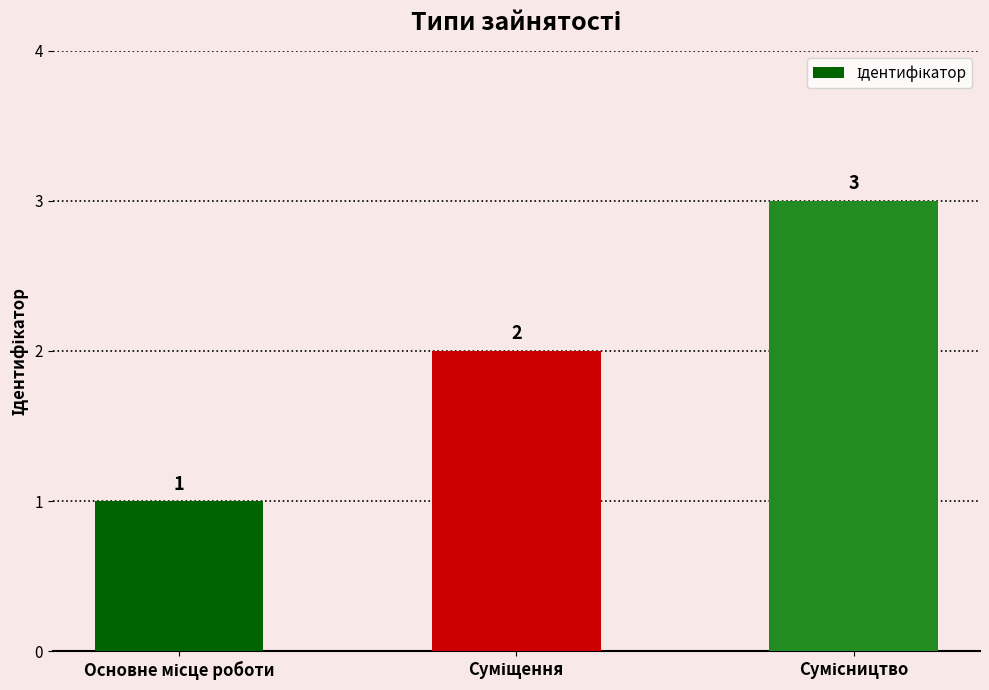

What is the sum of all values?

6